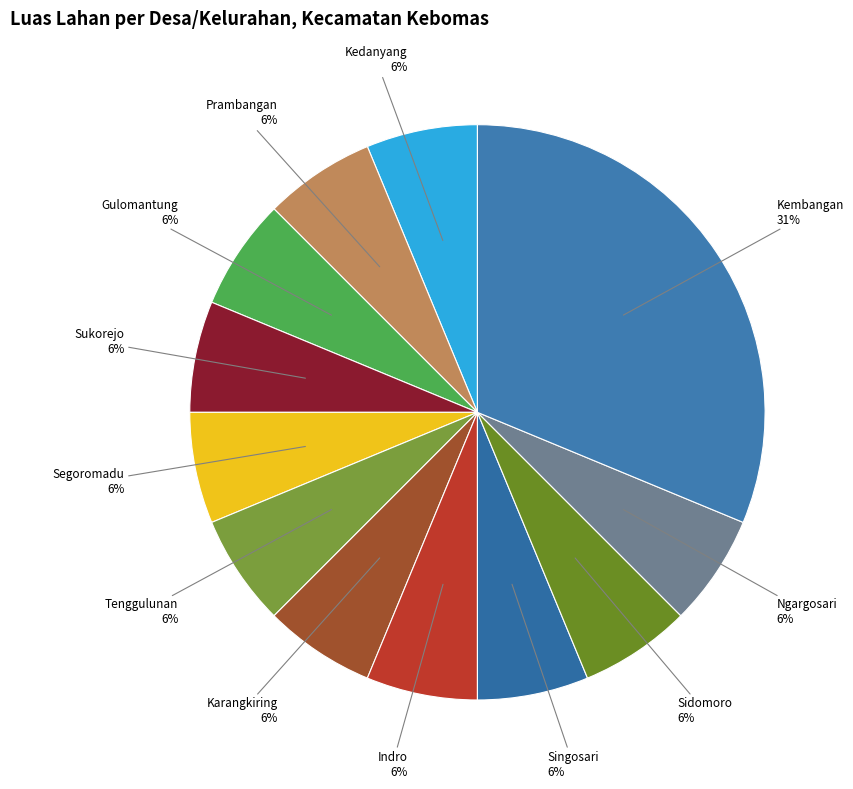

How many slices are in this pie chart?

12